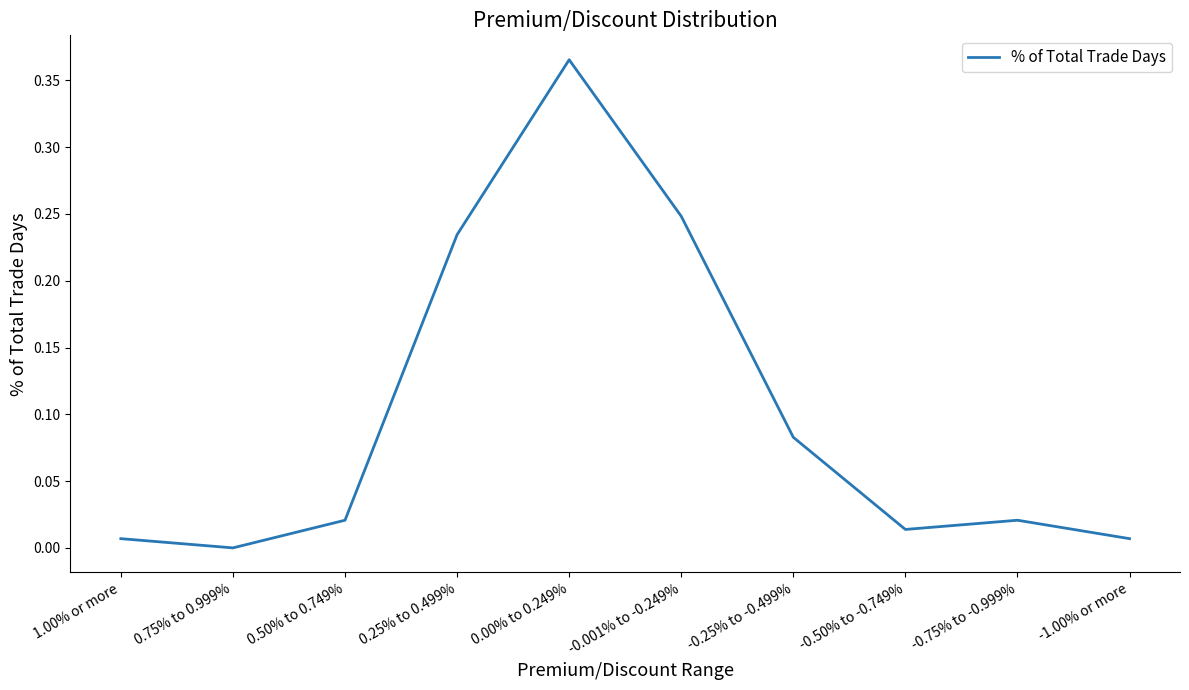

At which label is the value closest to 0?

0.75% to 0.999%